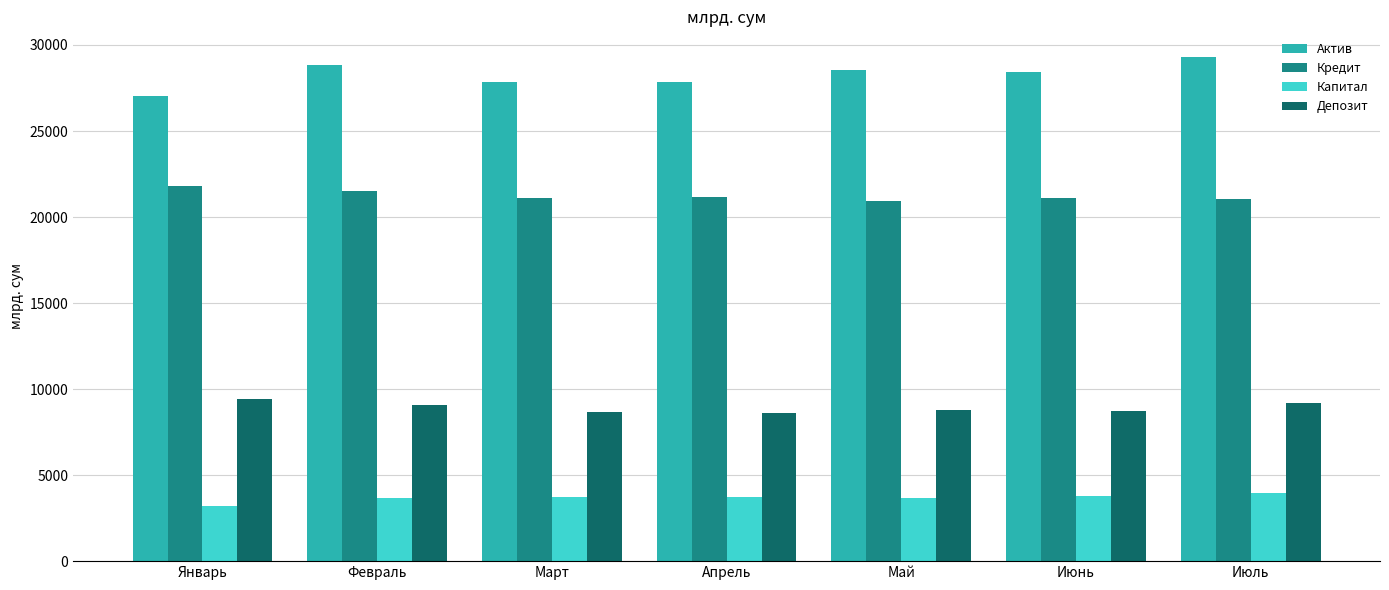

List the series in order of their peak value, lowest first.

Капитал, Депозит, Кредит, Актив